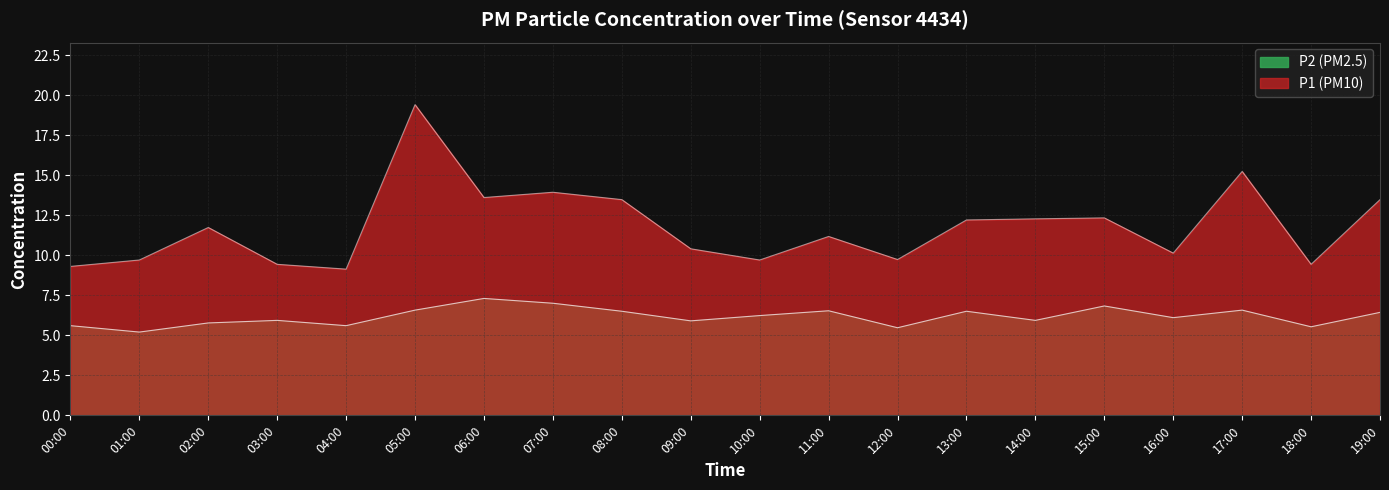

True or false: P2 and P1 cross at least once.

False